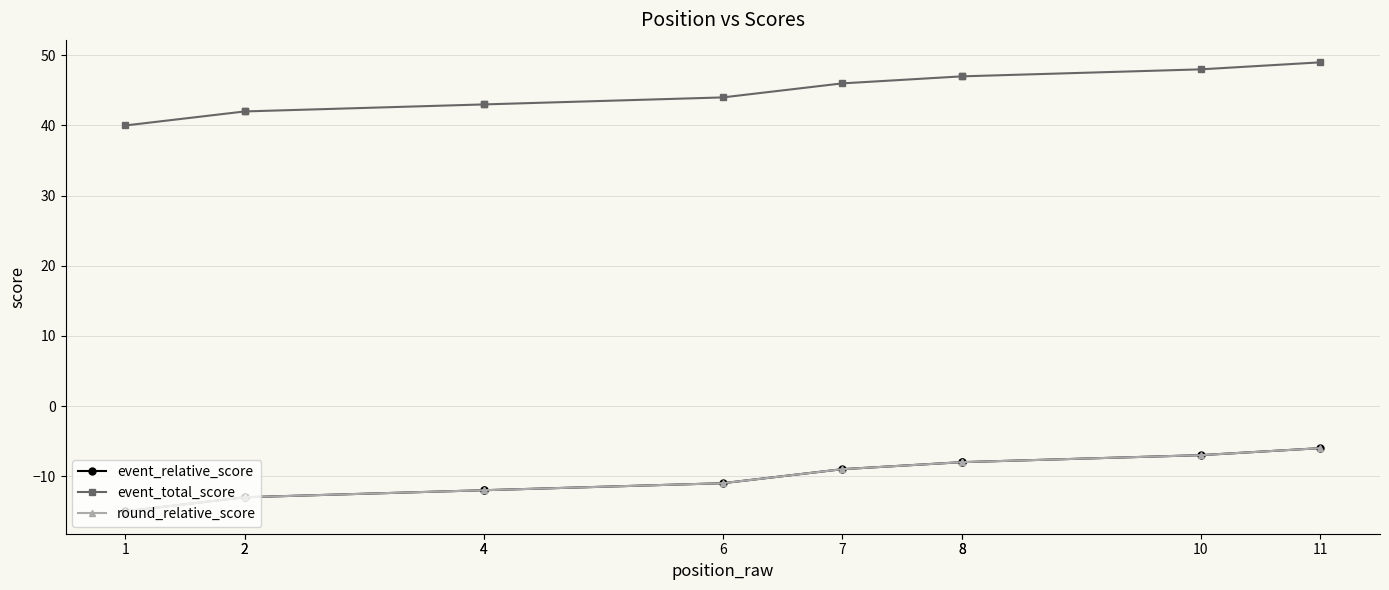

The event_total_score series shows 47 at 8. True or false?

True